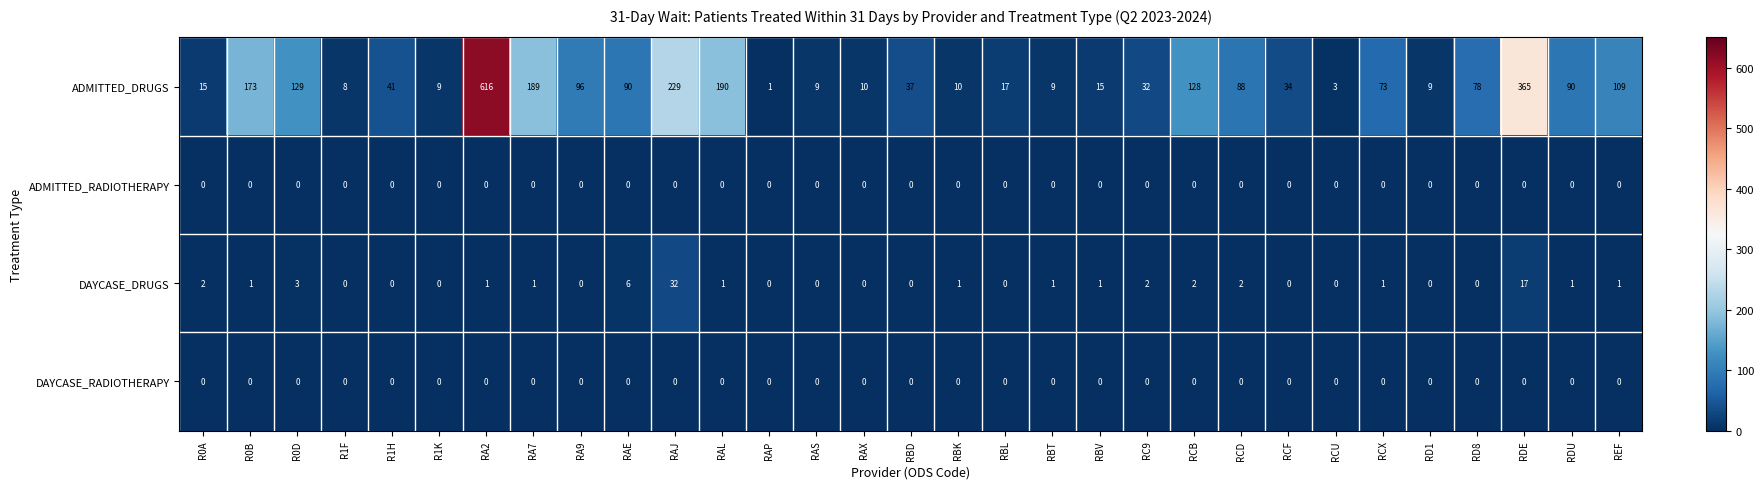

What is the sum of all DAYCASE_DRUGS values?

76